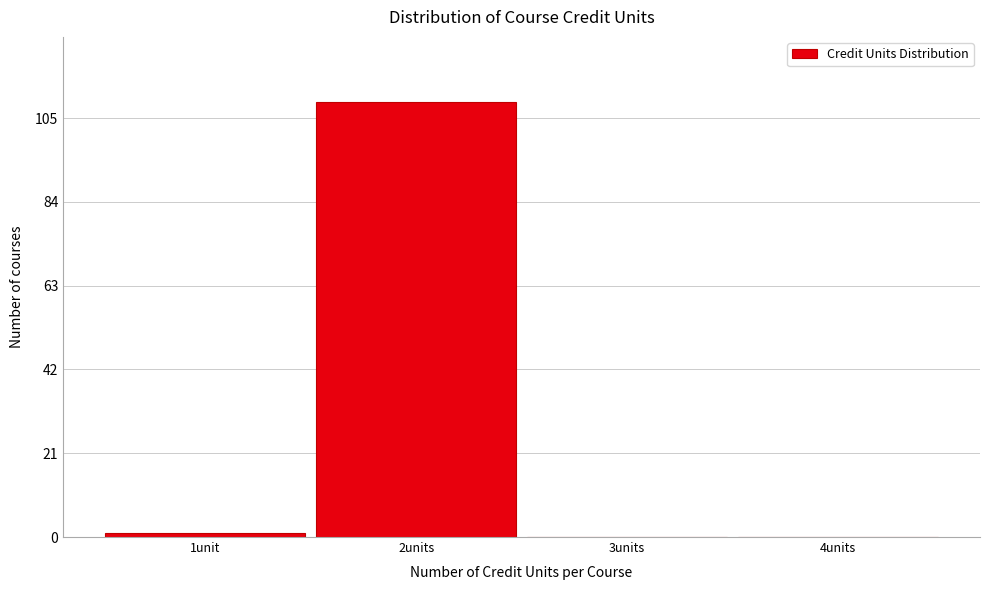

Reading left to right, what are all the values shown in this chart?

1unit=1	2units=109	3units=0	4units=0